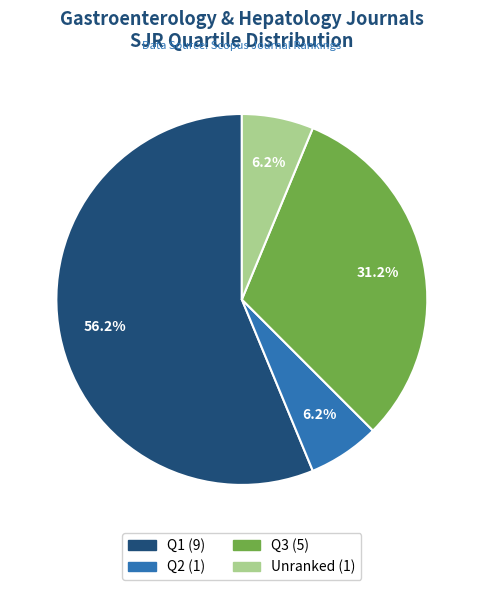

To the nearest percent, what is the average slice percentage?

25%